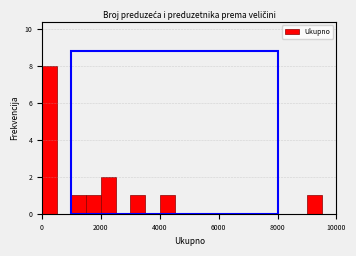

Read against the x-axis, roughly where is the centre of the tallest bar?

200